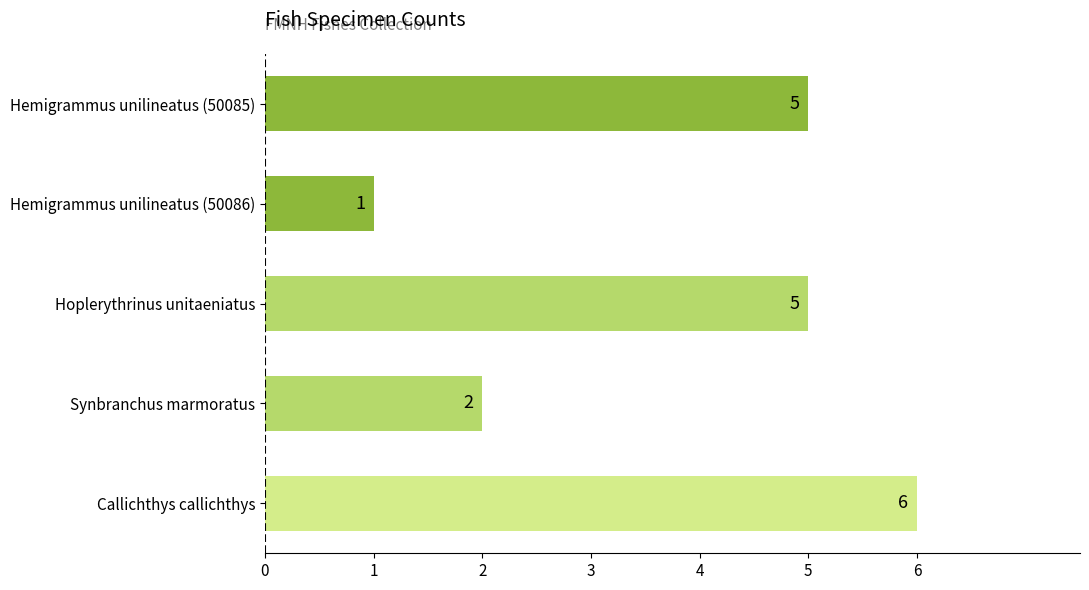

What is the average value?

4